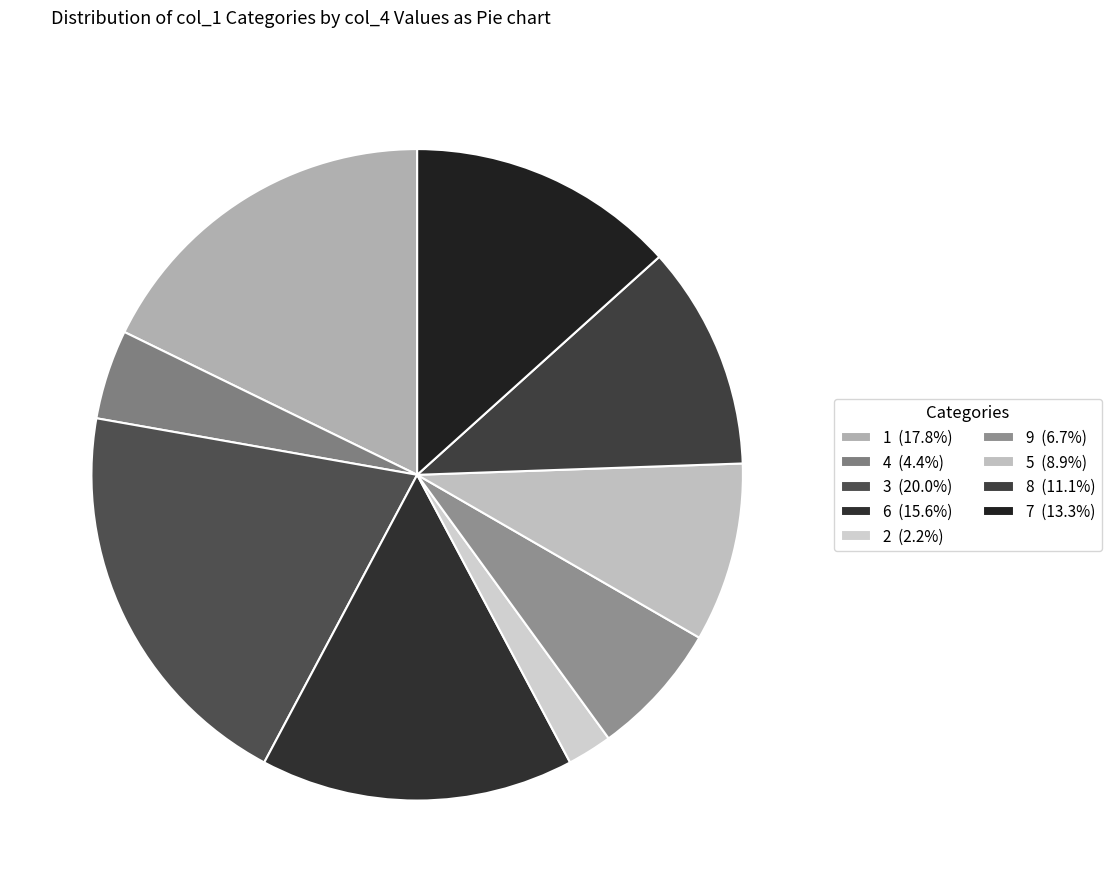

What portion of the pie excludes 3?

80.0%